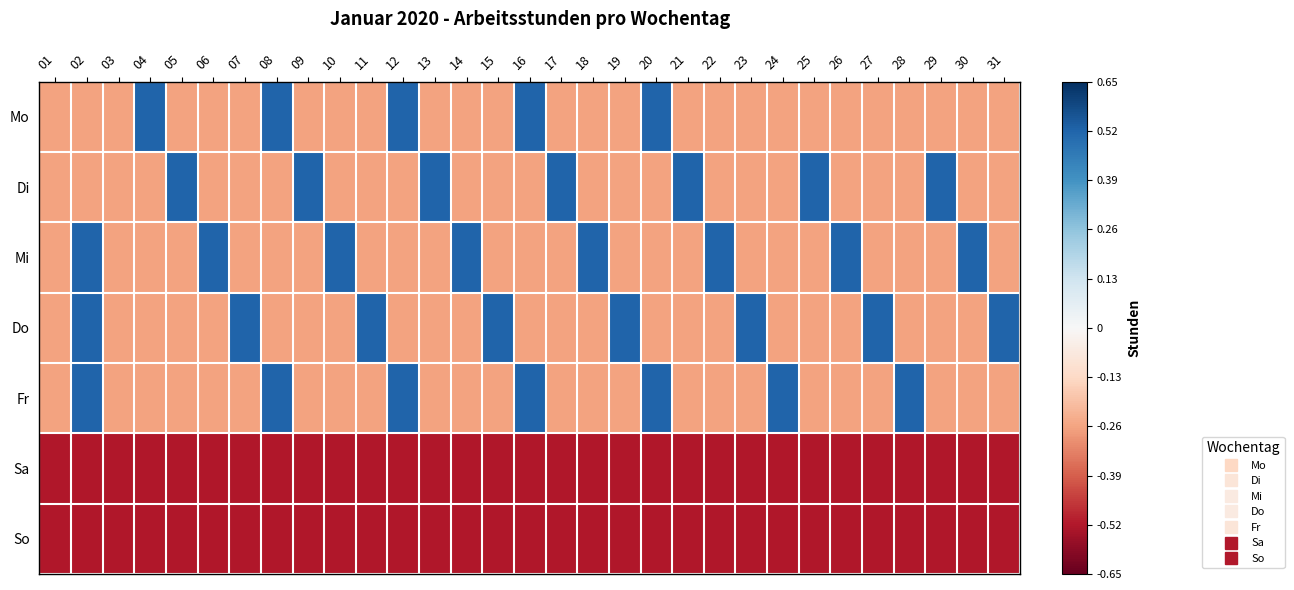

What is the spread (max minus min) of values at 29?

1.0